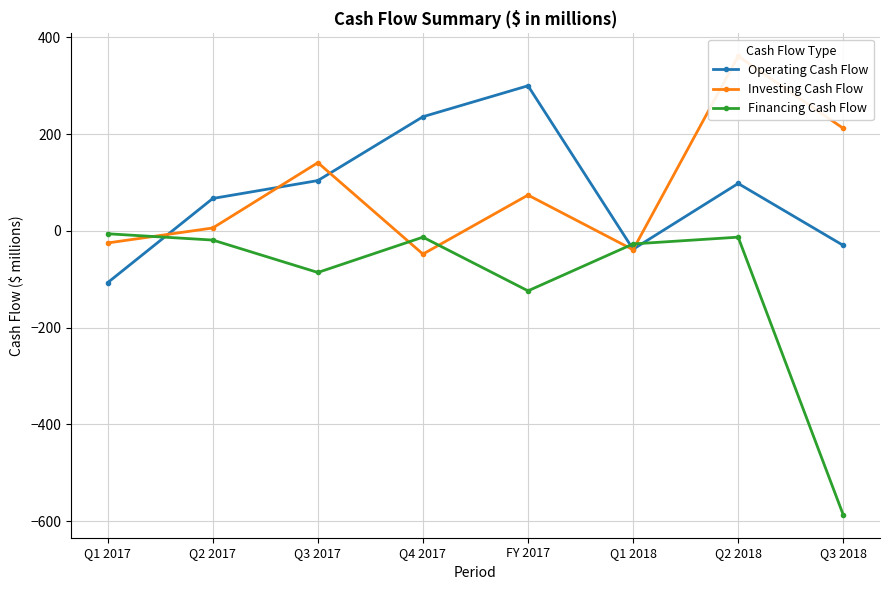

At which label is Financing Cash Flow closest to -296?

FY 2017